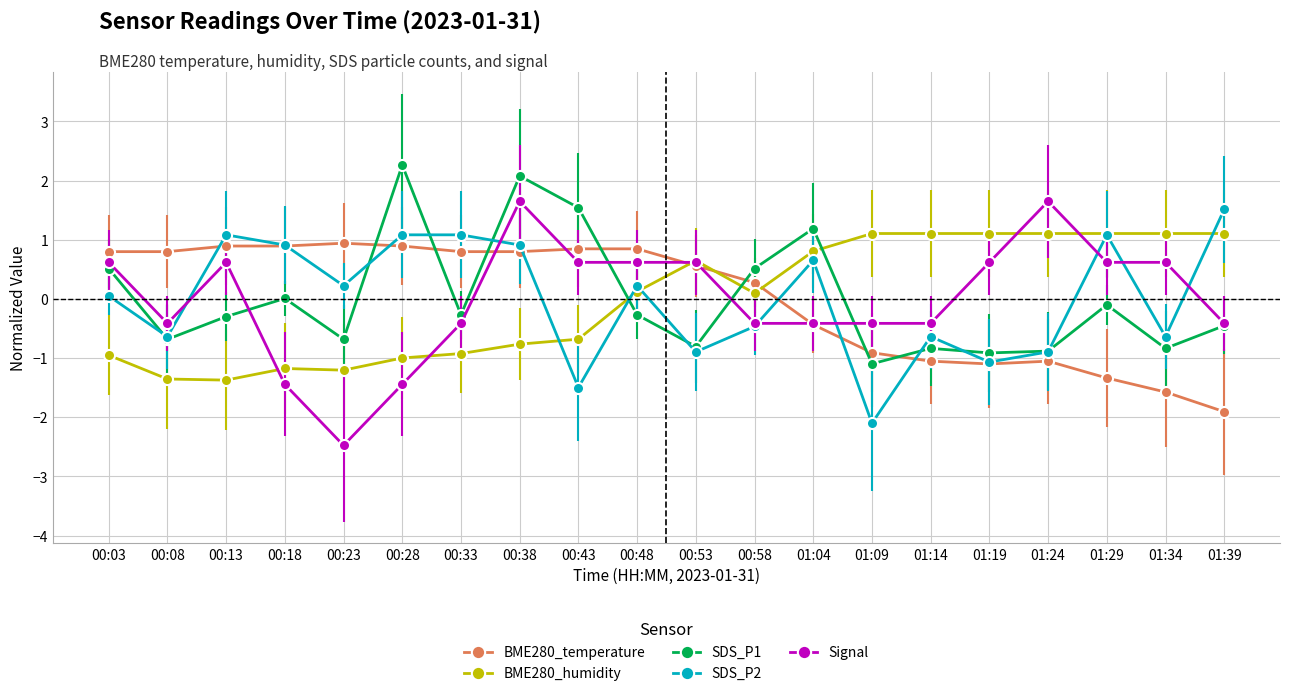

At 00:23, list the series in order from smallest to largest.

Signal, BME280_humidity, SDS_P1, SDS_P2, BME280_temperature